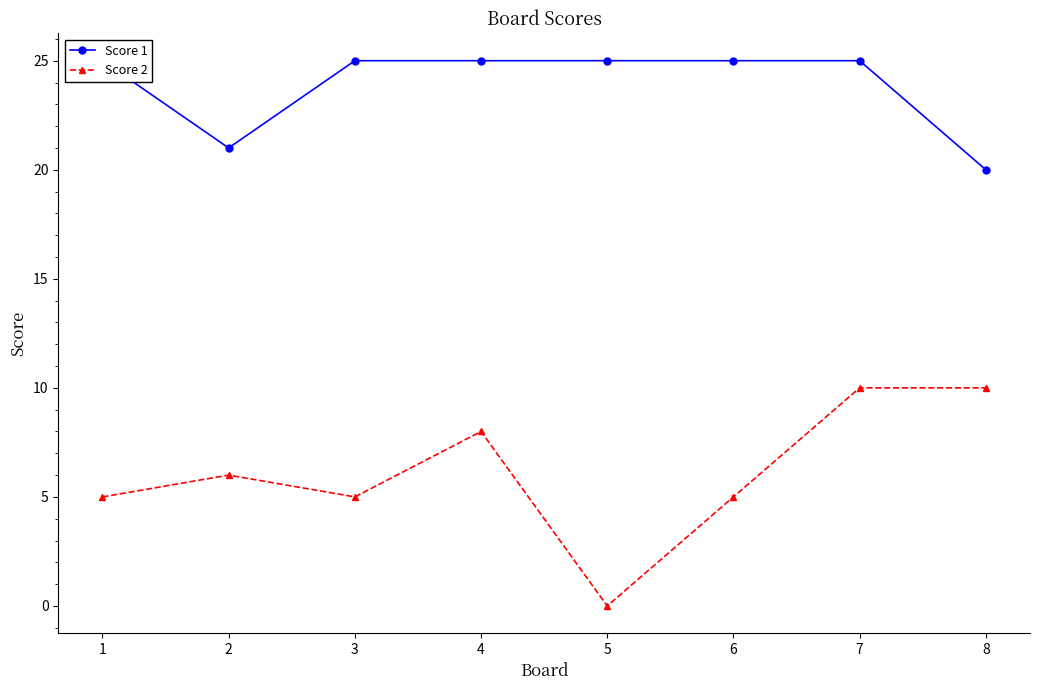

Rank the categories by Score 2 value from lowest to highest.

5, 1, 3, 6, 2, 4, 7, 8